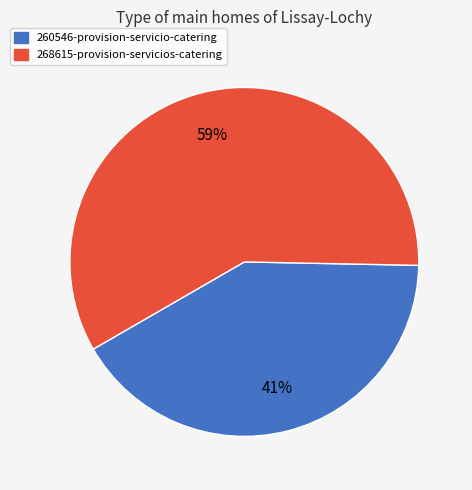

The 268615-provision-servicios-catering slice represents 51% of the pie. True or false?

False